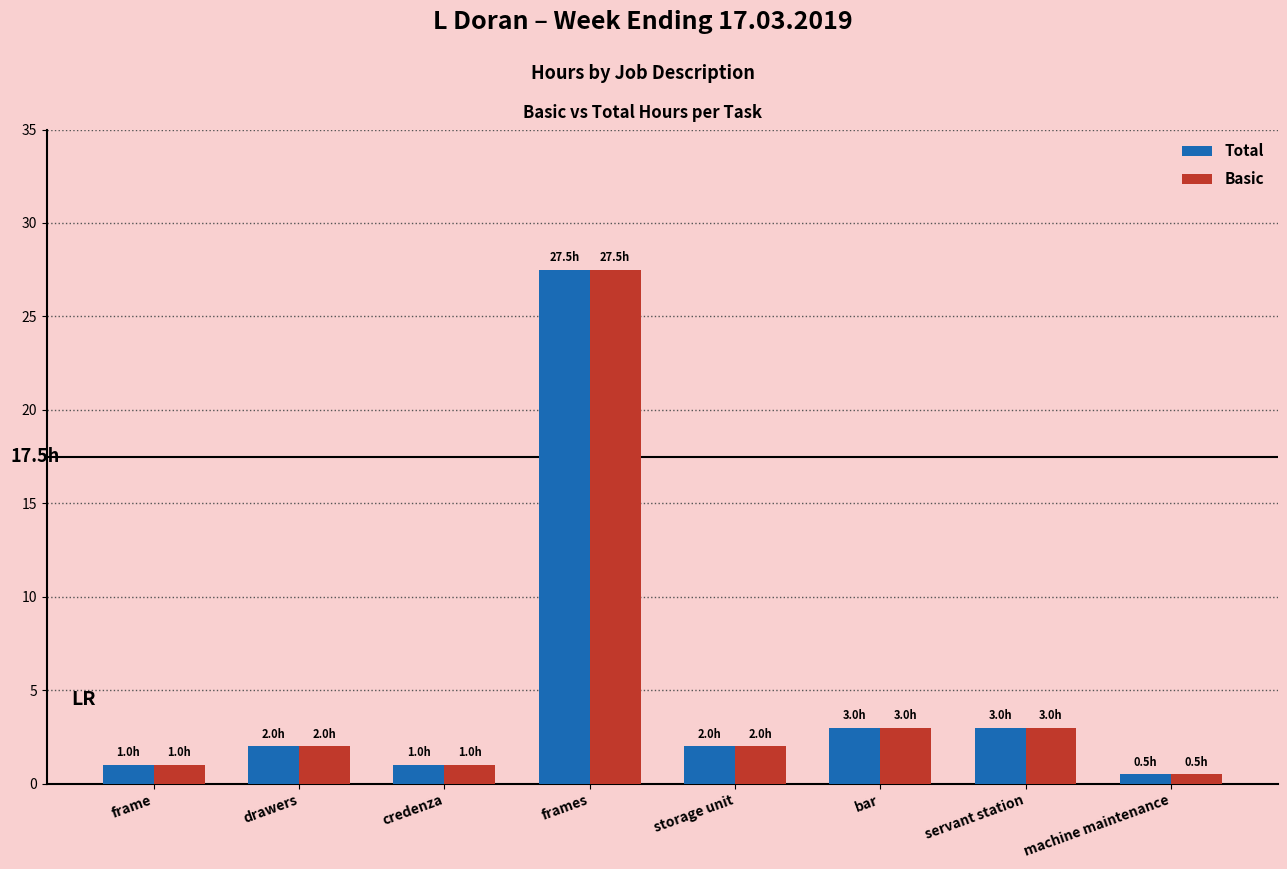

Count the number of data series in this chart.

2